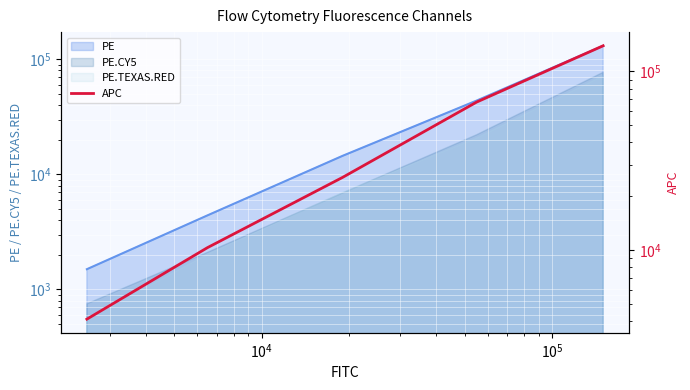

Does the chart display data point markers on the line(s)?

No